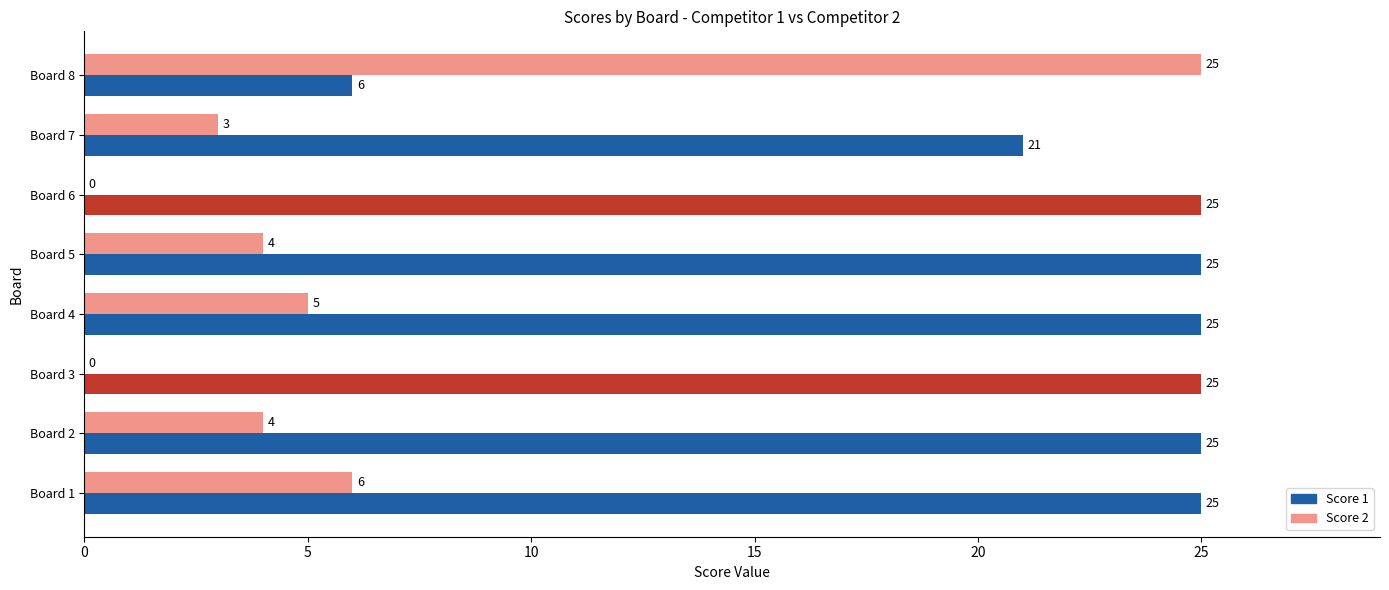

What is the sum of all Score 1 values?

177